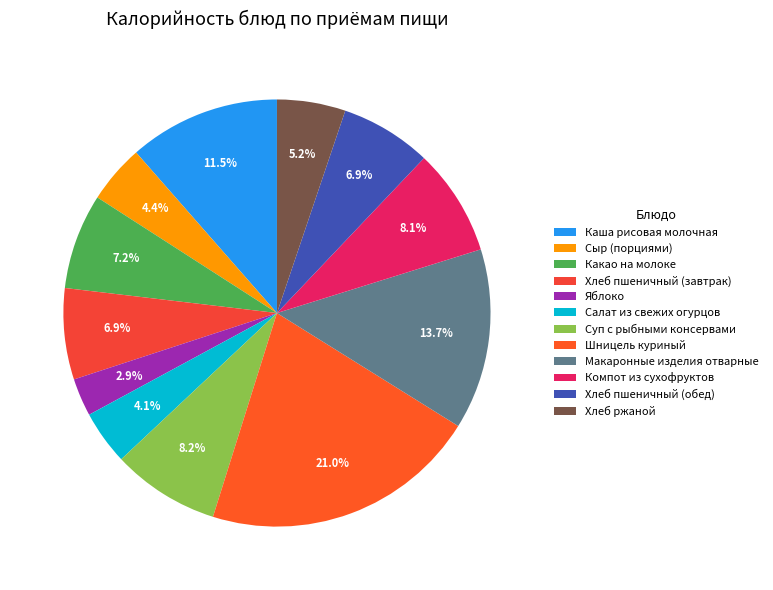

How many slices are in this pie chart?

12